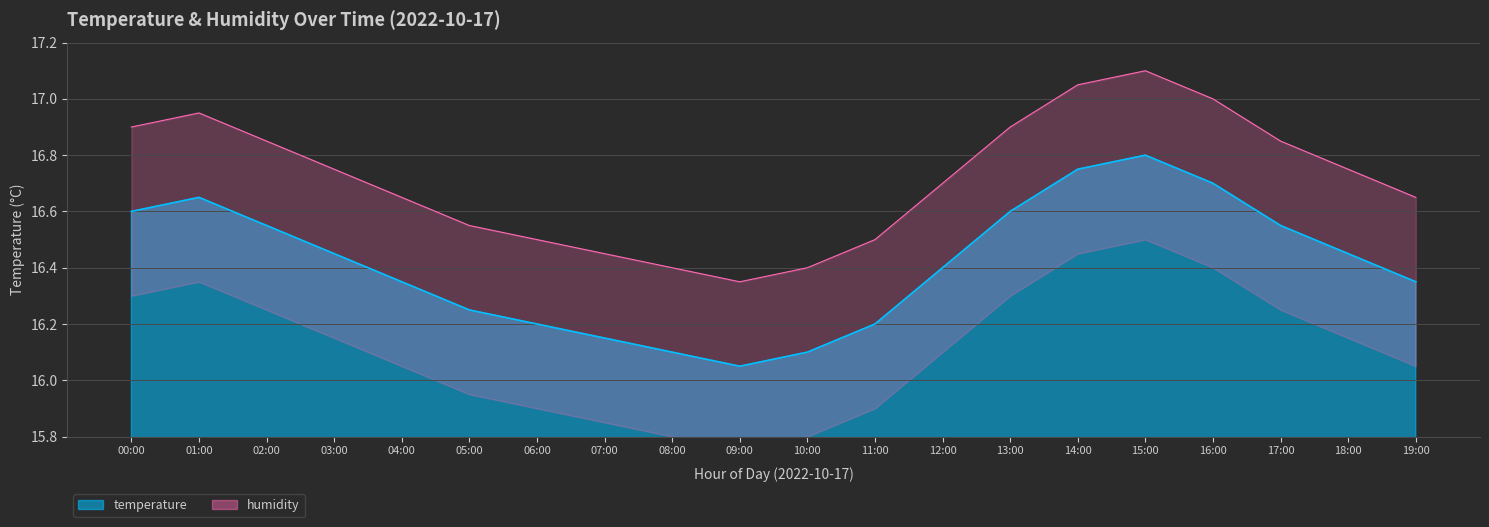

What is the label of the 16th point from the left?

15:00